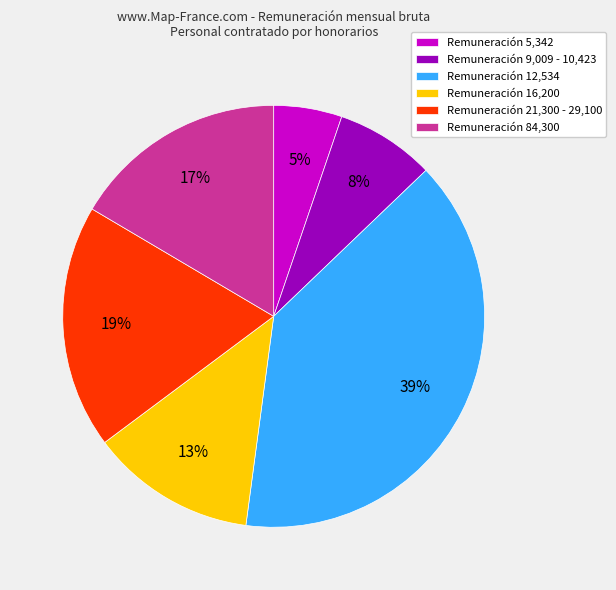

Is the sum of Remuneración 16,200 and Remuneración 9,009 - 10,423 greater than half?

No